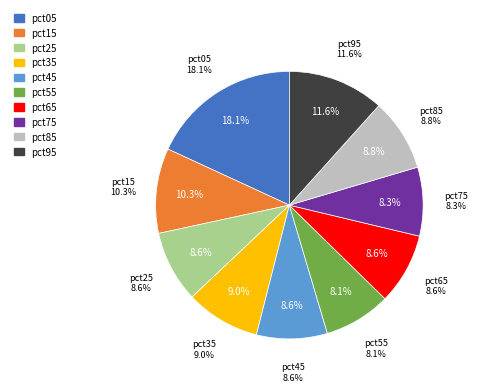

Which slice is the smallest?

pct55